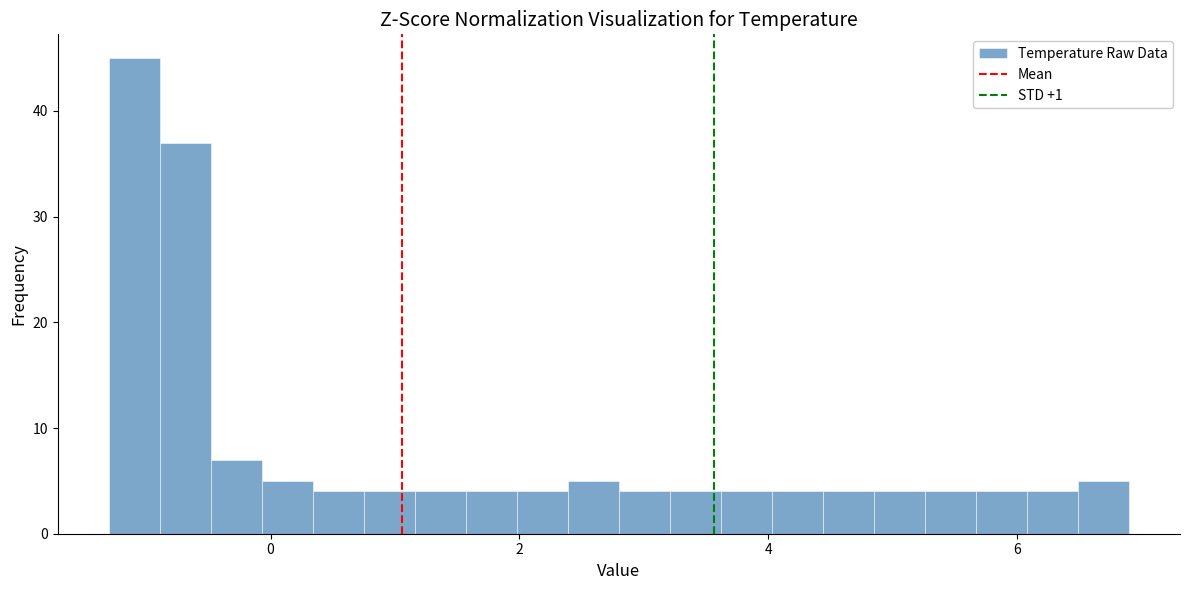

Around what value on the x-axis is the tallest bar? Give the approximate position of its centre, as read against the axis.

-1.0